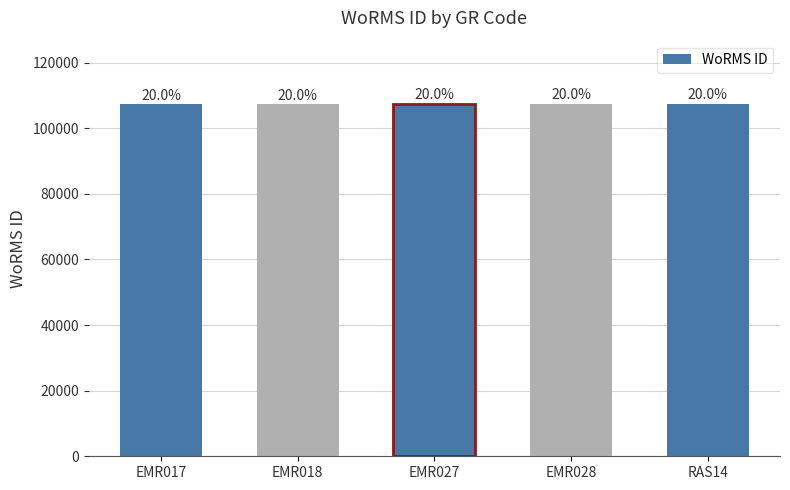

What is the value of the 1st bar from the left?

107318